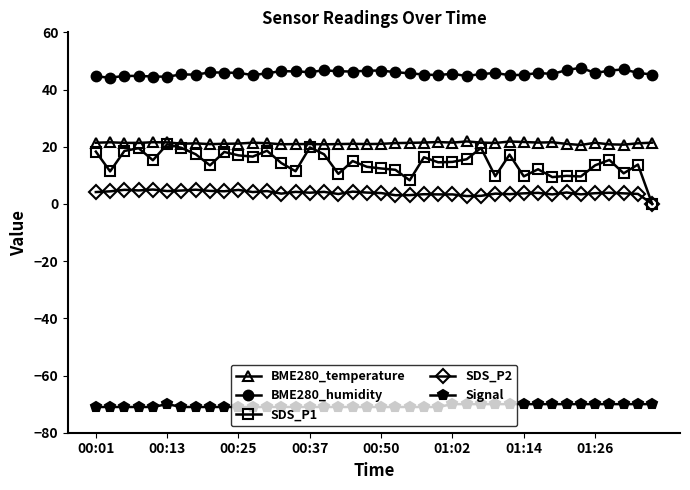

What is the highest value of the BME280_temperature series?

21.9